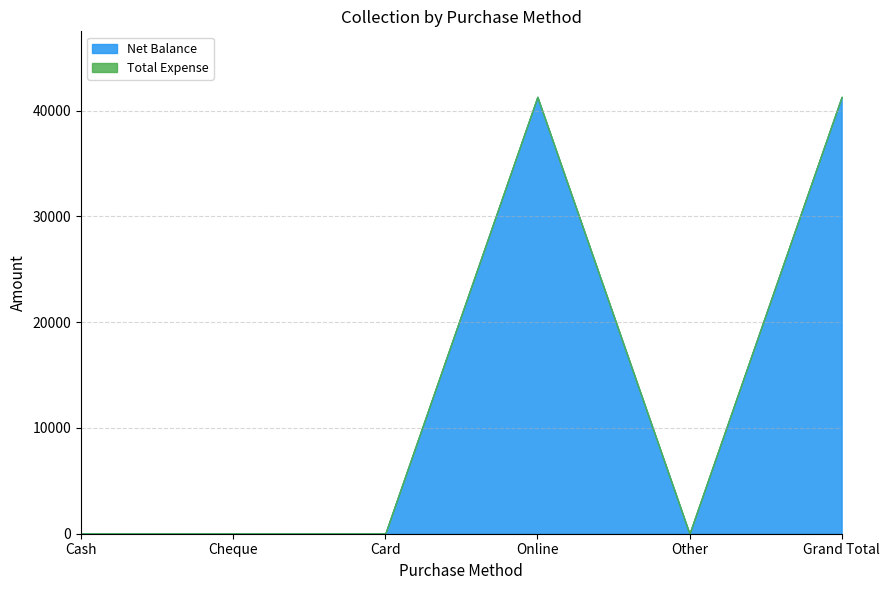

At which category is the sum across all series the highest?

Online